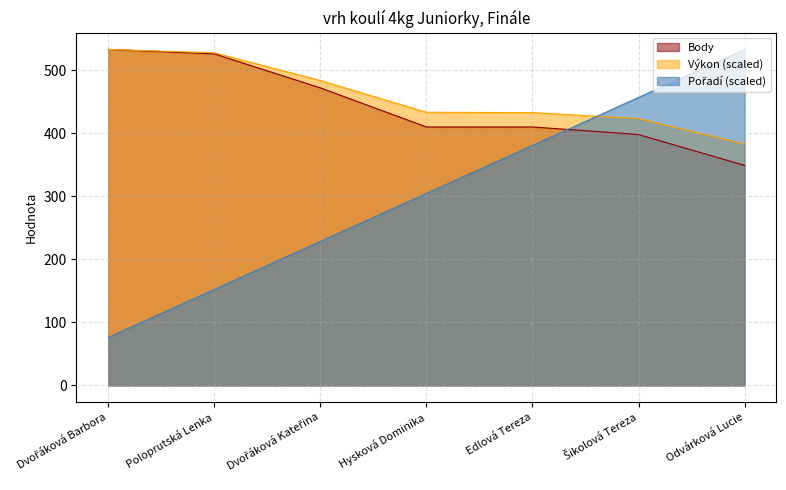

What is the difference between the maximum and minimum values in the Pořadí series?

456.9